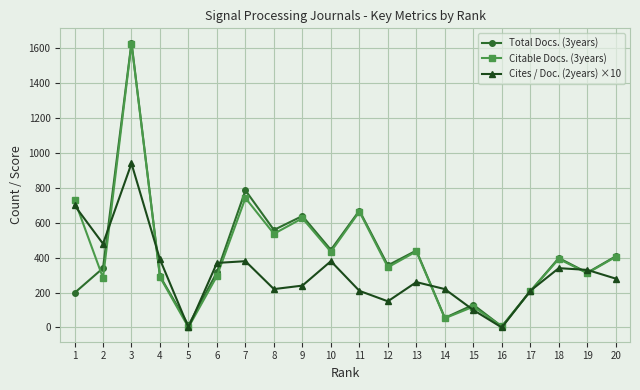

Between 13 and 17, which series saw the biggest shift?

Total Docs. (3years)